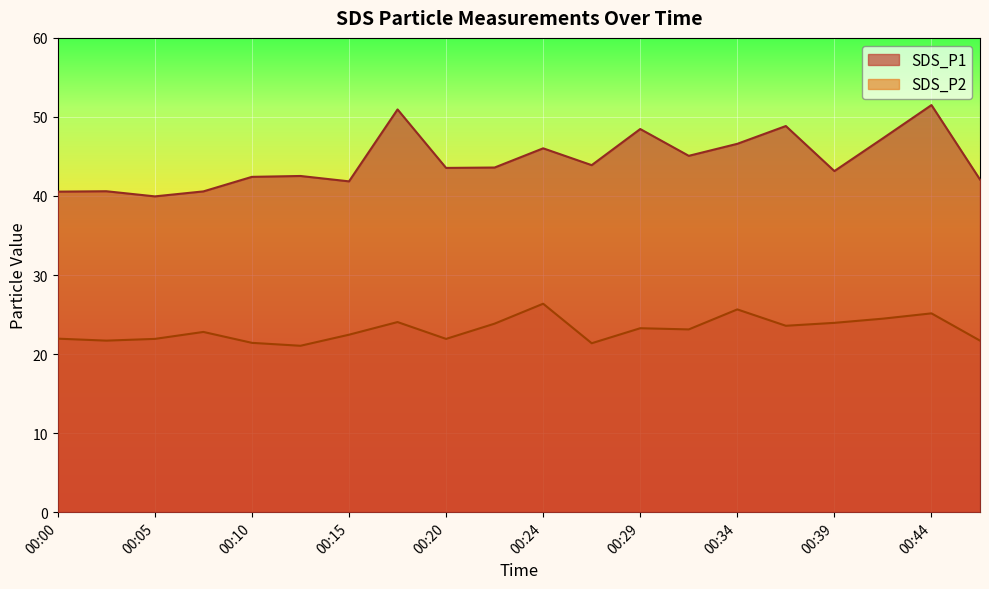

List the labels in order of SDS_P1 value, largest first.

00:44, 00:17, 00:37, 00:29, 00:41, 00:34, 00:24, 00:32, 00:27, 00:22, 00:20, 00:39, 00:12, 00:10, 00:46, 00:15, 00:03, 00:07, 00:00, 00:05